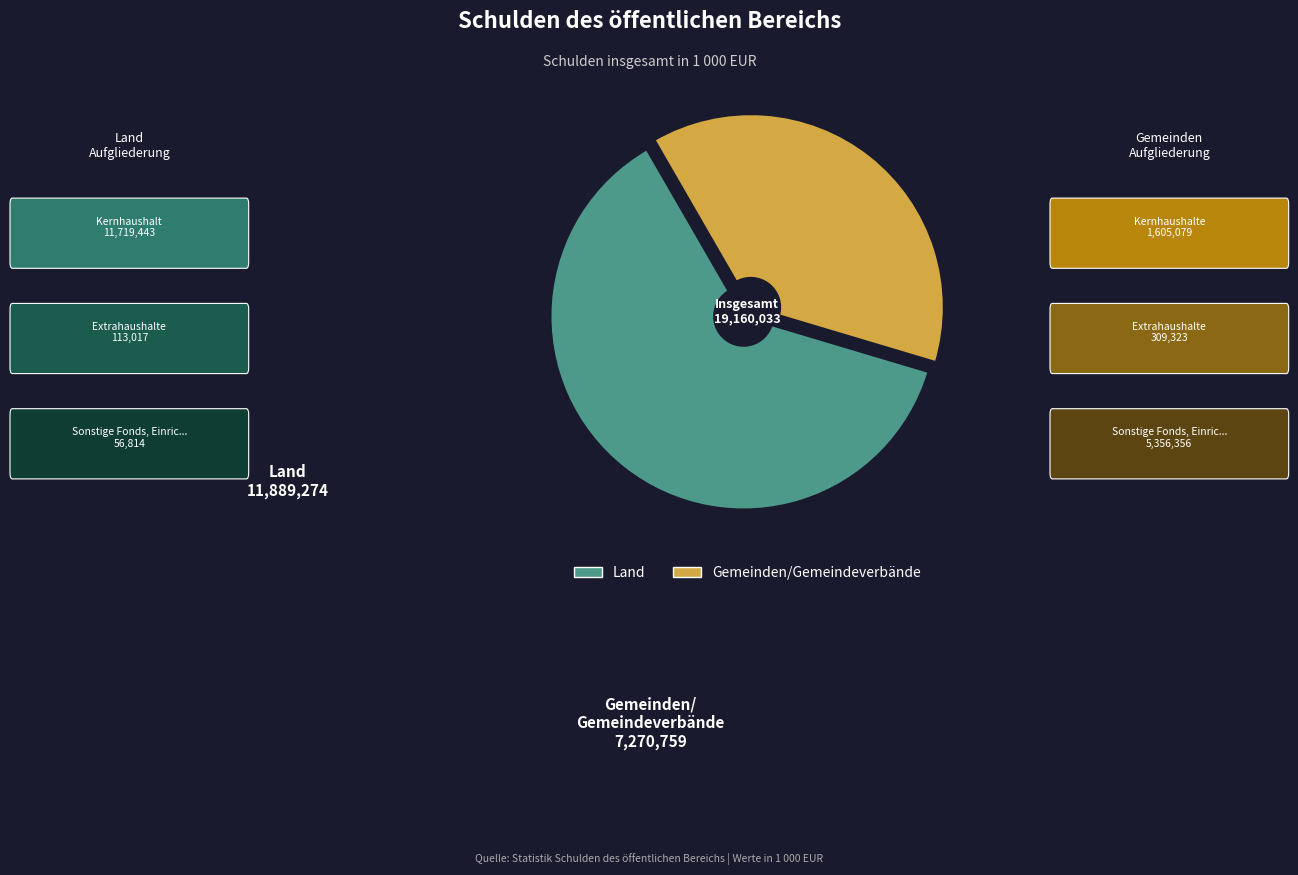

The Gemeinden/Gemeindeverbände slice represents 38% of the pie. True or false?

True